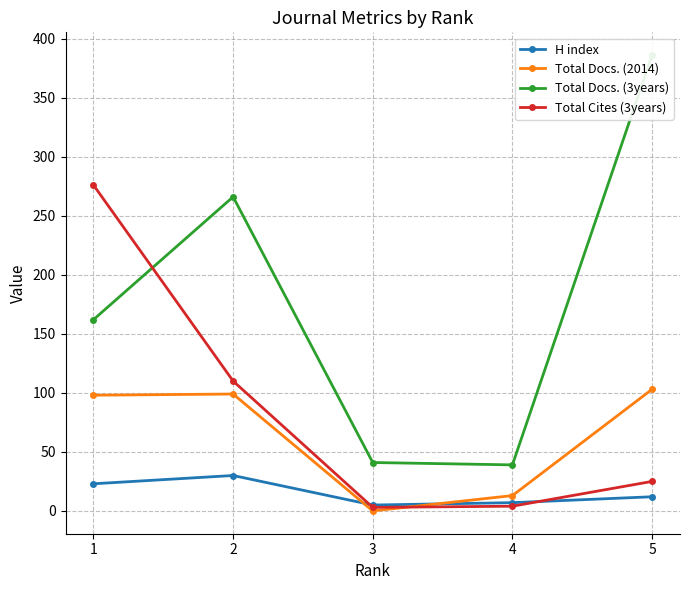

What is the spread (max minus min) of values at 2?

236